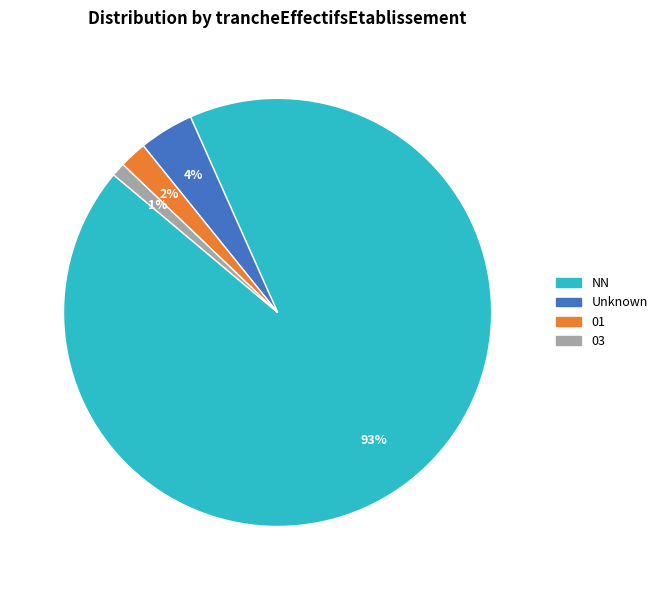

Count the number of slices in the pie.

4